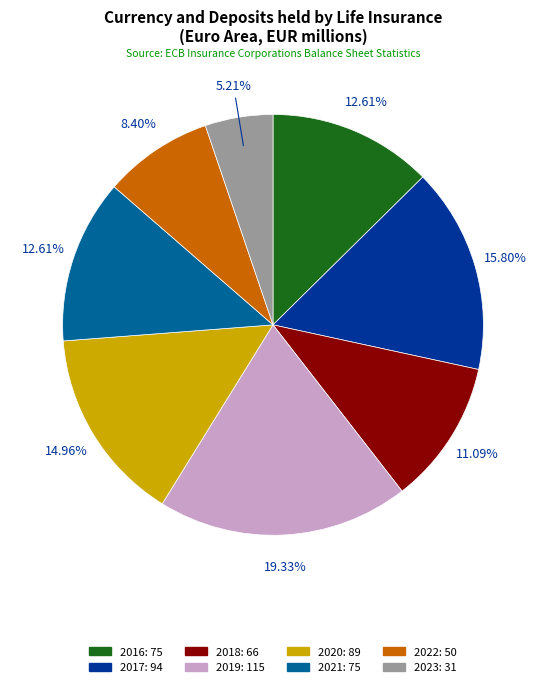

To the nearest percent, what is the difference between the largest and smallest slice percentages?

14%